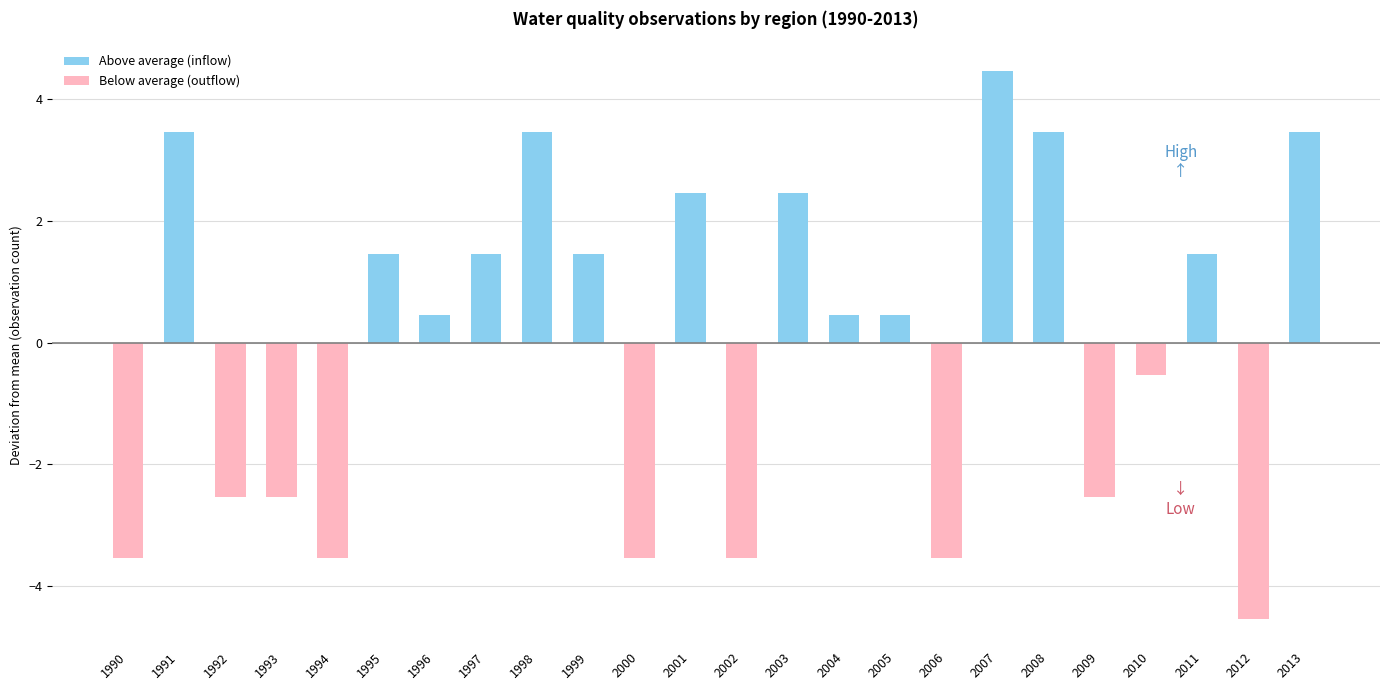

True or false: Above average (inflow) has a value of 3.5 at 2008.

True